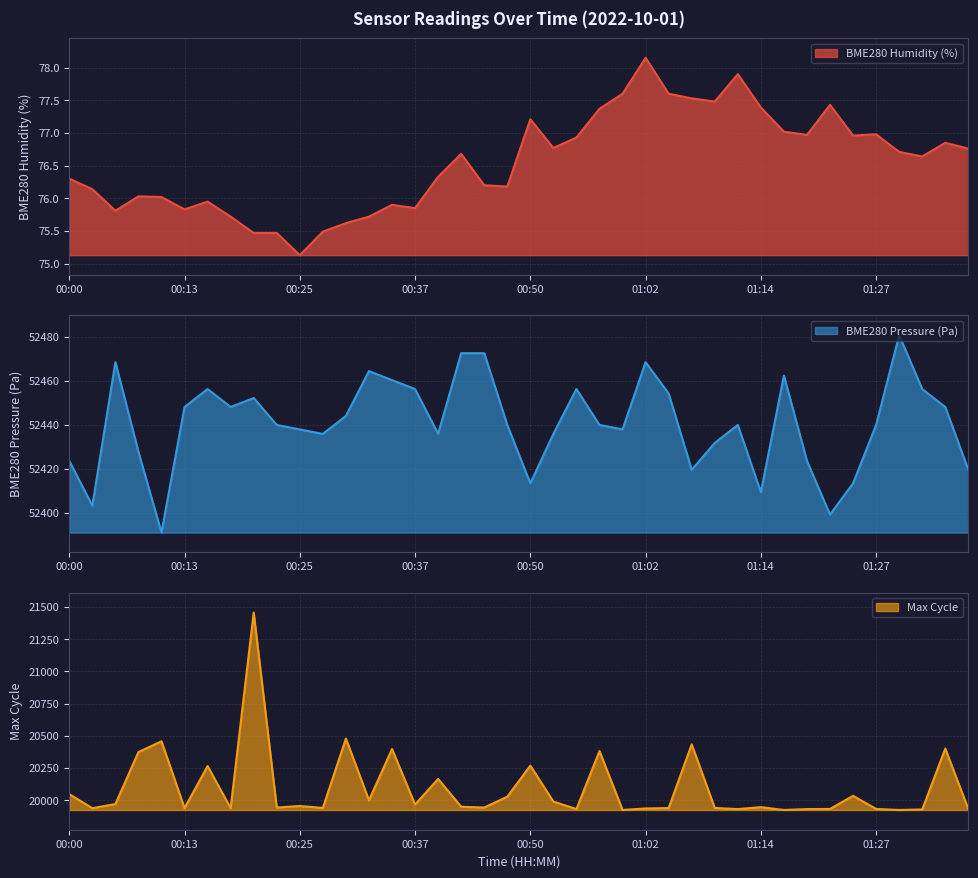

At which label is BME280_humidity closest to 76?

00:10